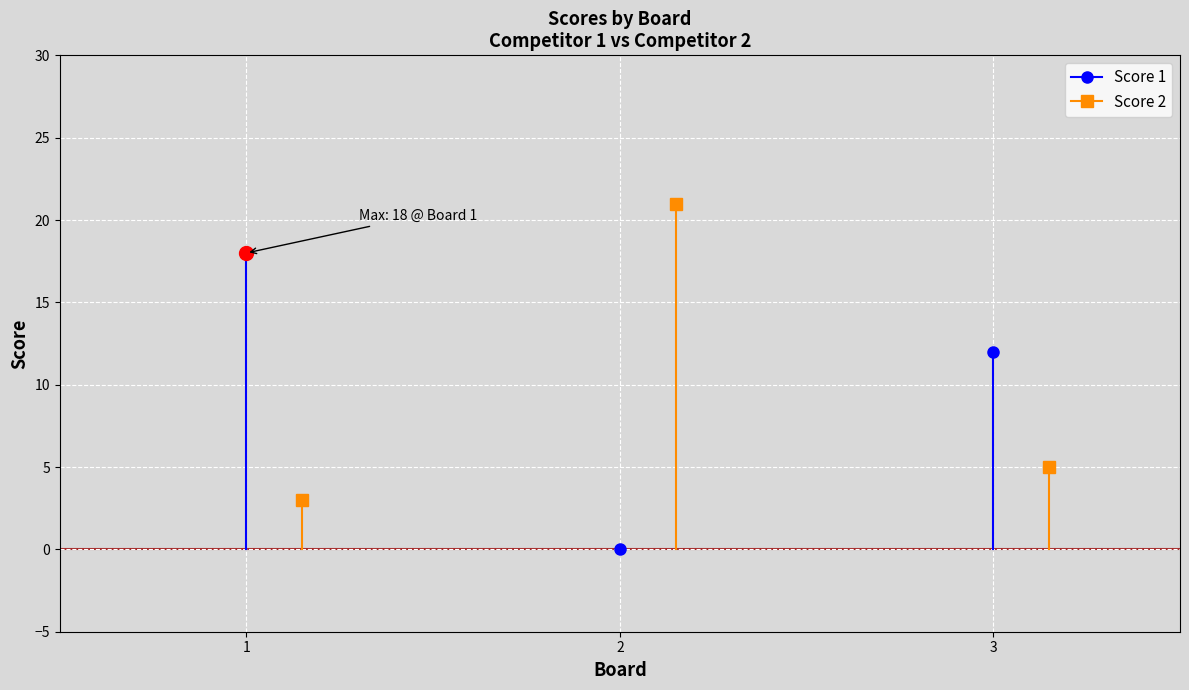

Rank the categories by Score 1 value from highest to lowest.

1, 3, 2